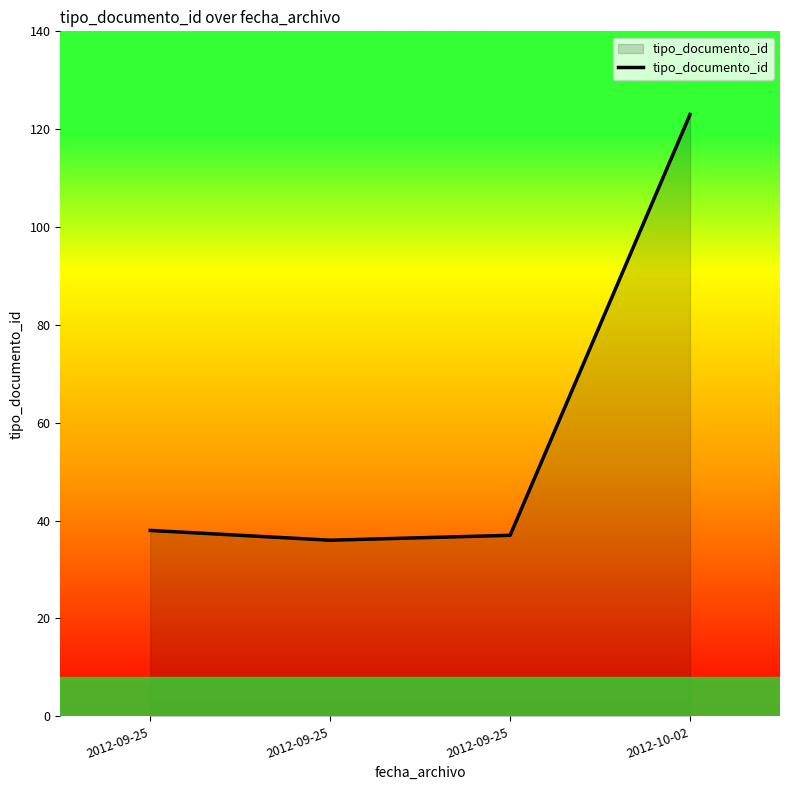

Count the number of data series in this chart.

1